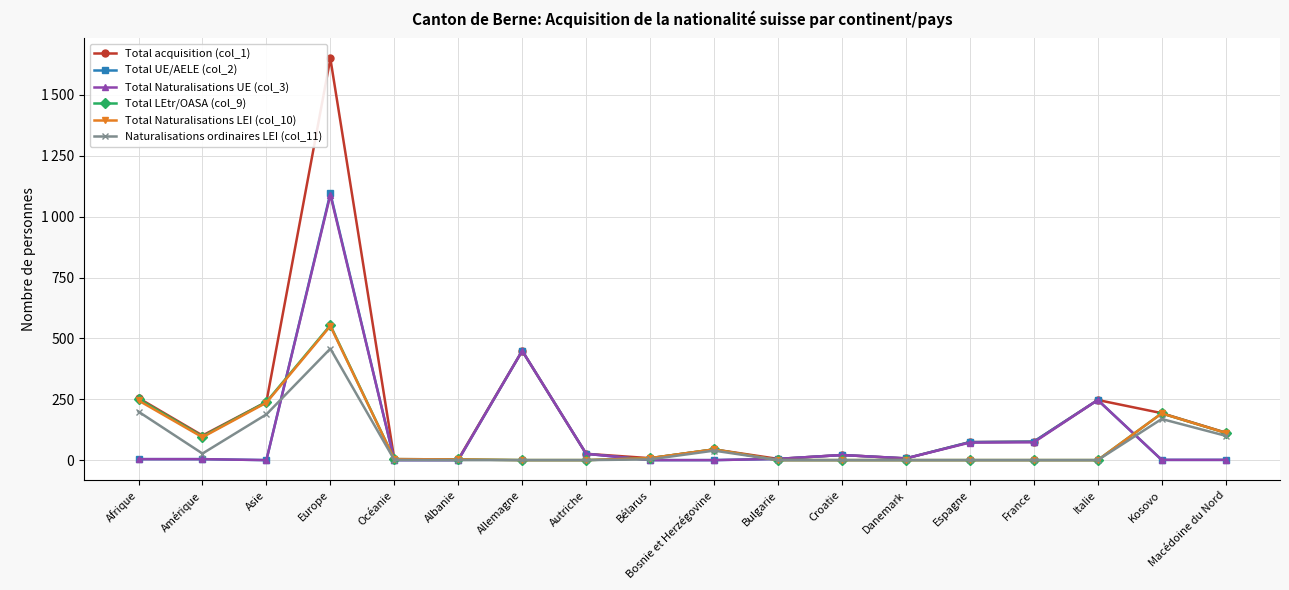

What is the label of the 13th point from the right?

Albanie